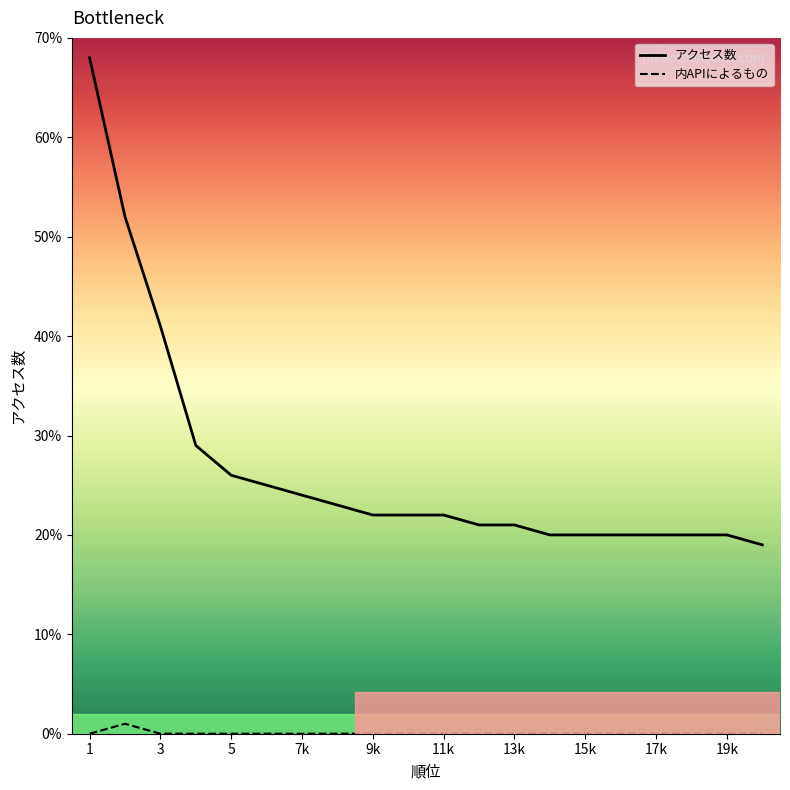

What is the highest value of the 内APIによるもの series?

1